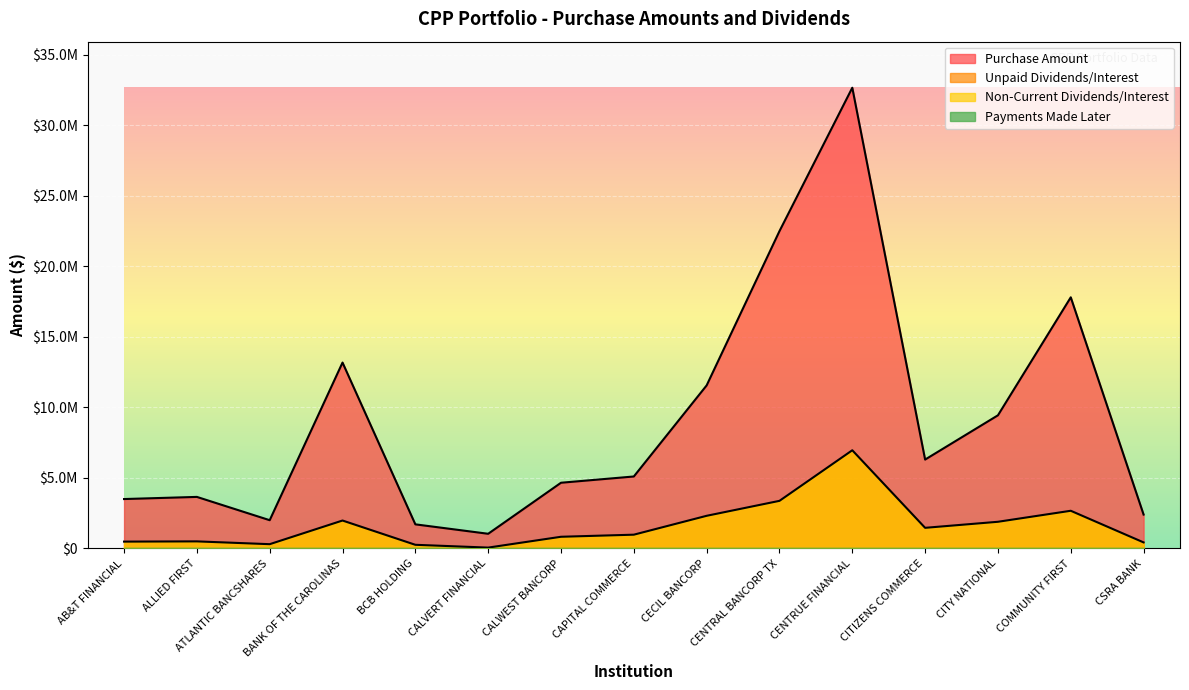

List the series in order of their overall mean, lowest first.

Unpaid Dividends/Interest, Purchase Amount